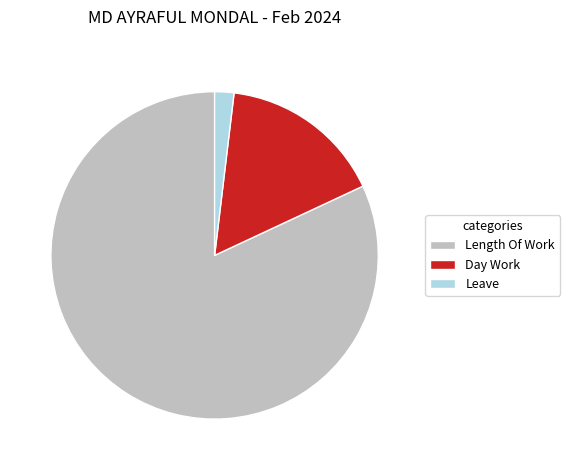

How many segments does this pie chart have?

3